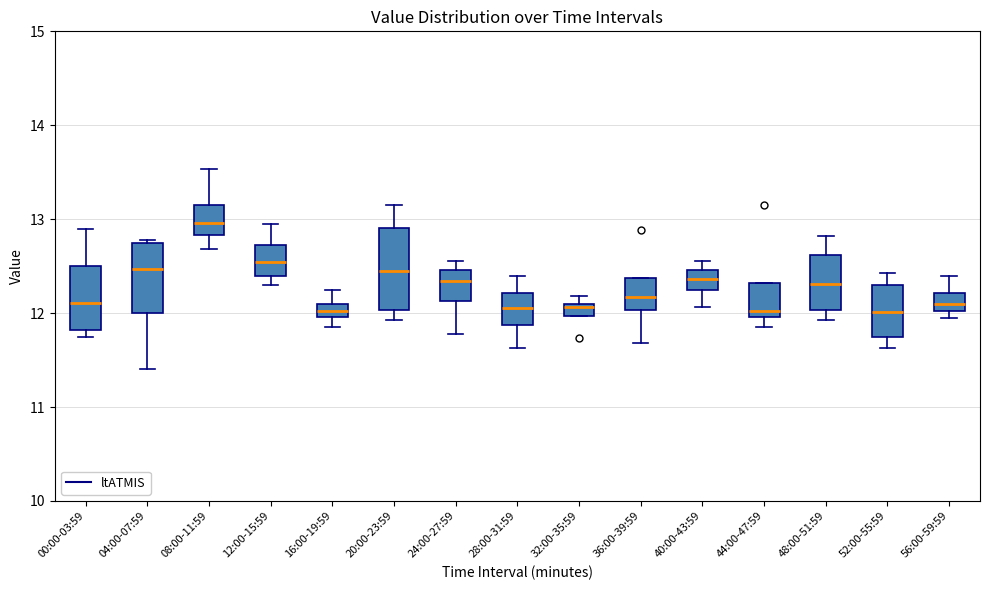

Where is the lower edge of the box for 48:00-51:59 on the y-axis? The values are not printed on the chart, so give them approximately, as read against the axis.

12.0